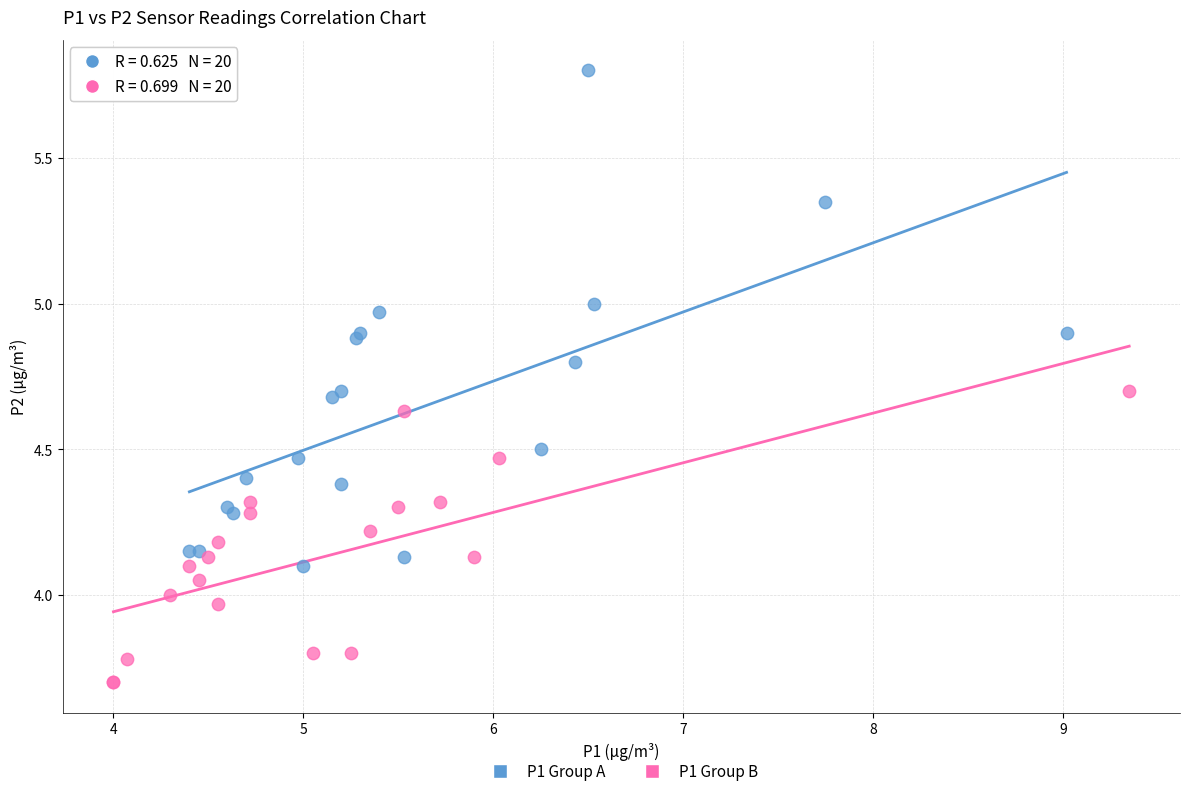

Which series contains the highest Y value?

P1 Group A